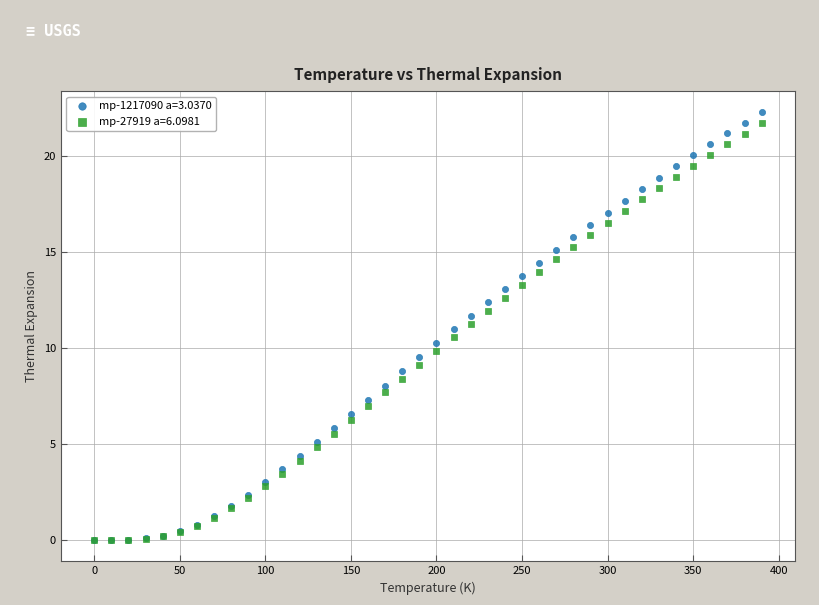

Which series reaches the maximum Y coordinate?

mp-1217090 a=3.0370